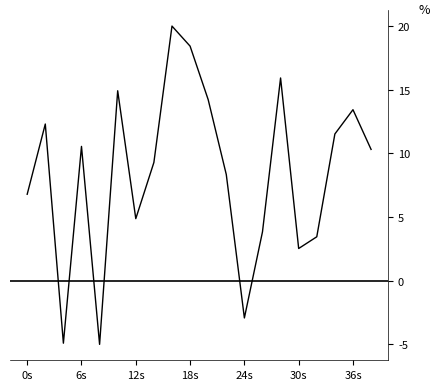

What is the difference between the maximum and minimum values?

25.0